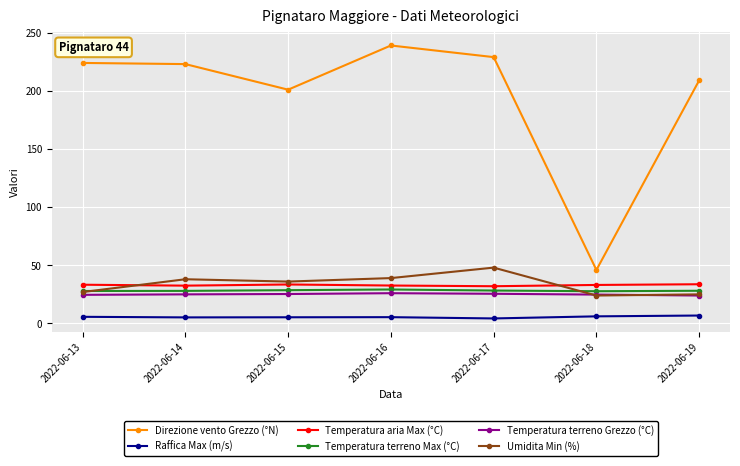

What is the highest value of the Temperatura aria Max (°C) series?

33.7